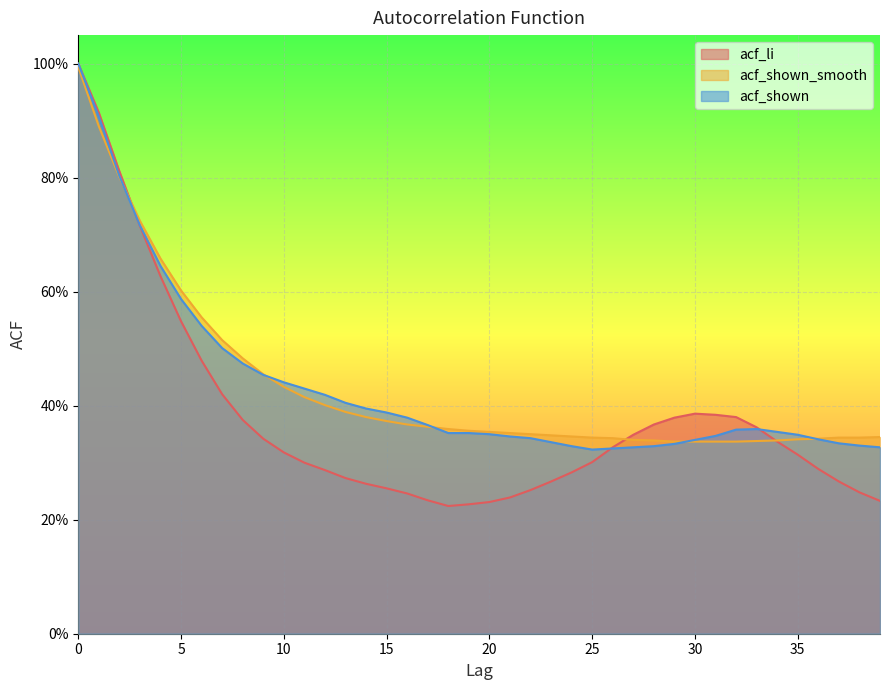

What is the difference between the maximum and minimum values in the acf_shown series?

0.7